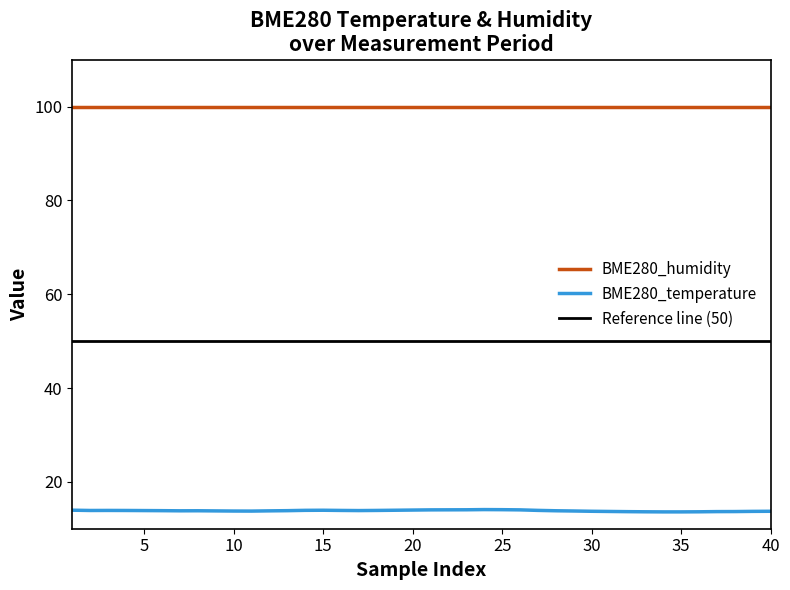

True or false: BME280_humidity and BME280_temperature intersect in this chart.

False